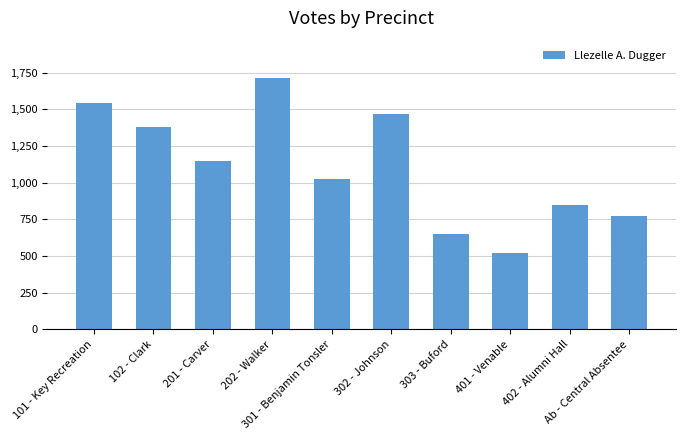

Are the bars horizontal?

No